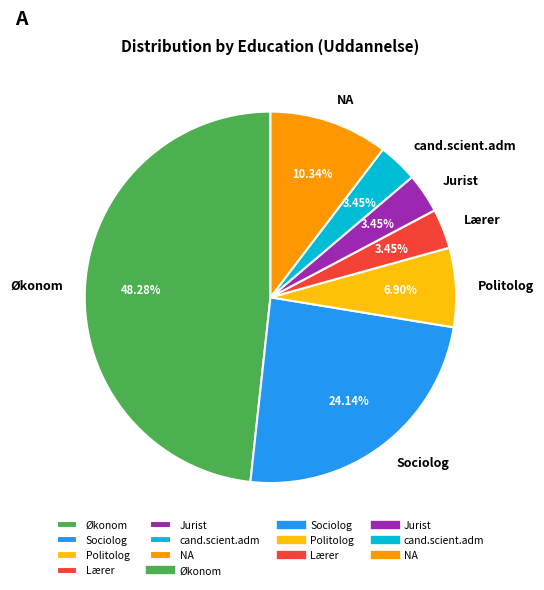

Which has a higher value, cand.scient.adm or Økonom?

Økonom